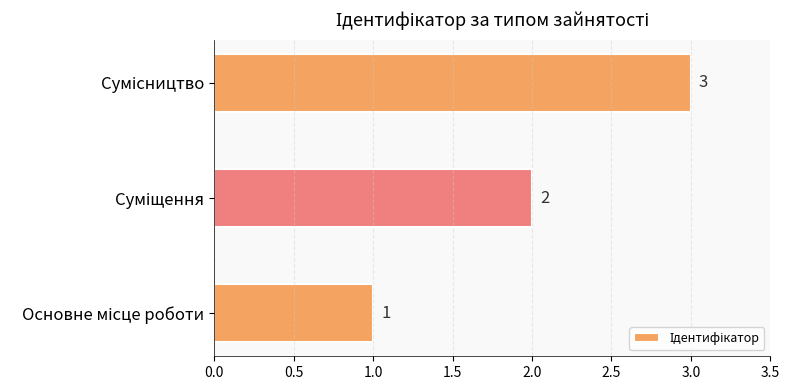

How many data points does each series have?

3